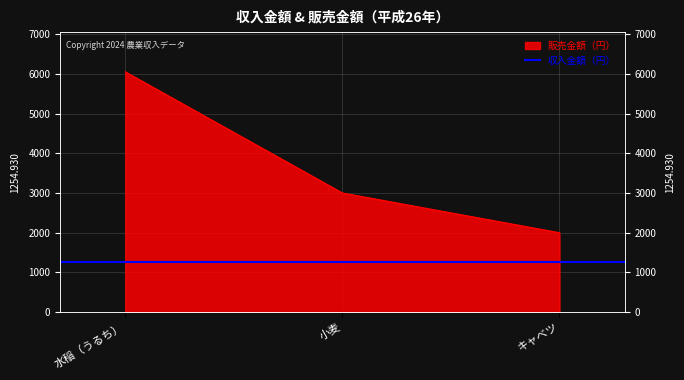

The value at 水稲（うるち） is 9802457. True or false?

False